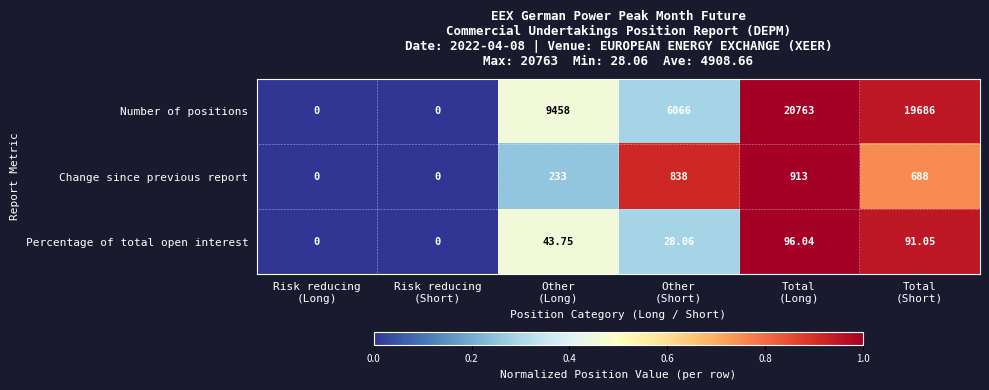

Which series has the largest range (max minus min)?

Number of positions